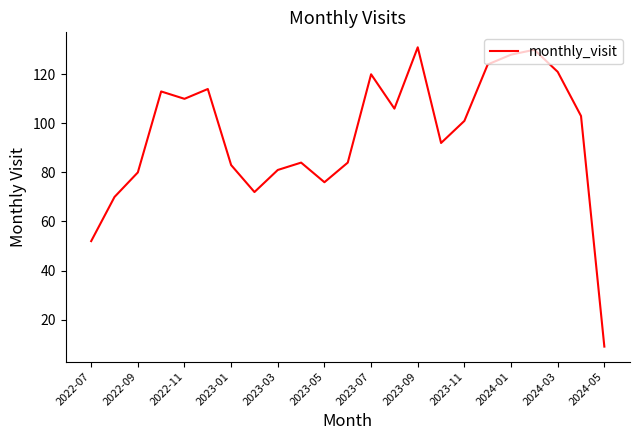

How many values are below 101?

11